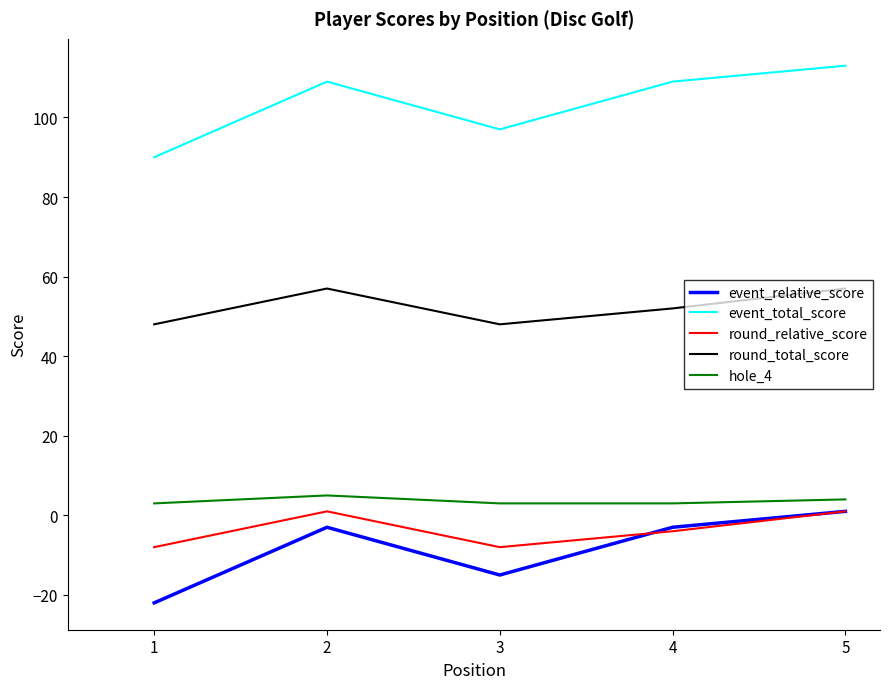

True or false: event_total_score and hole_4 cross at least once.

False